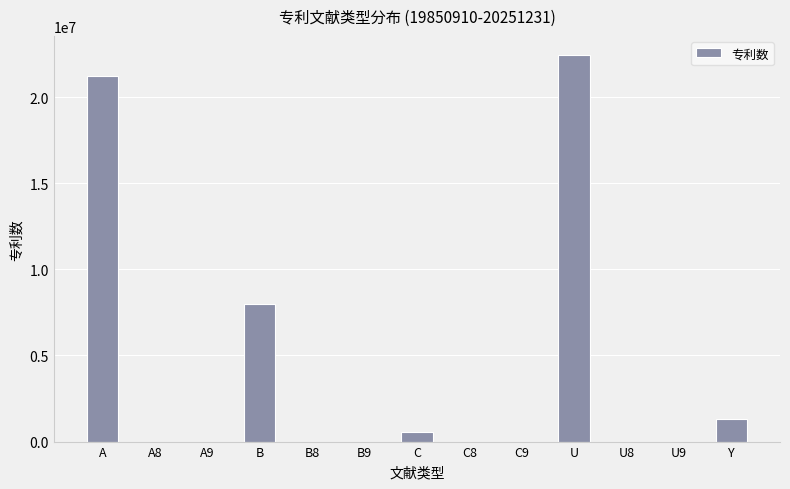

Is it true that the value at U is 22434489?

True